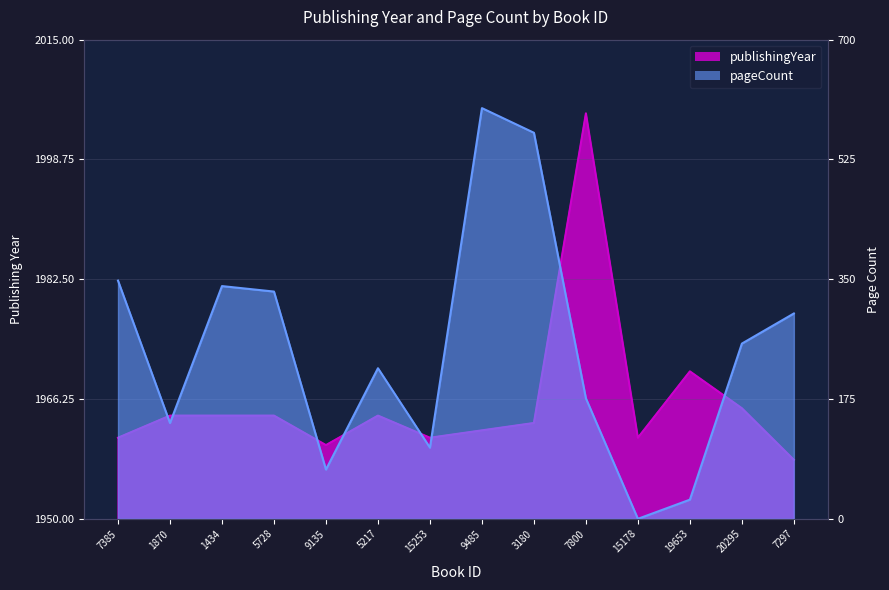

What is the total value across all series at 19653?

1998